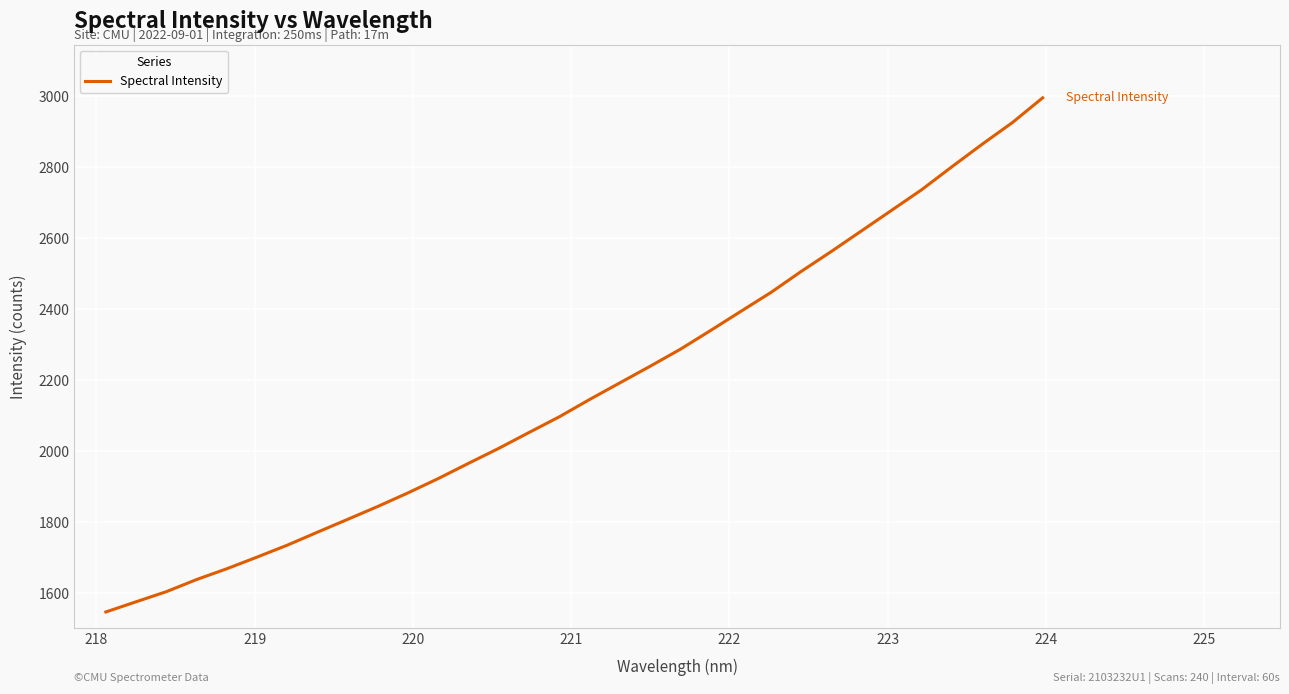

What is the minimum value shown in the chart?

1547.7